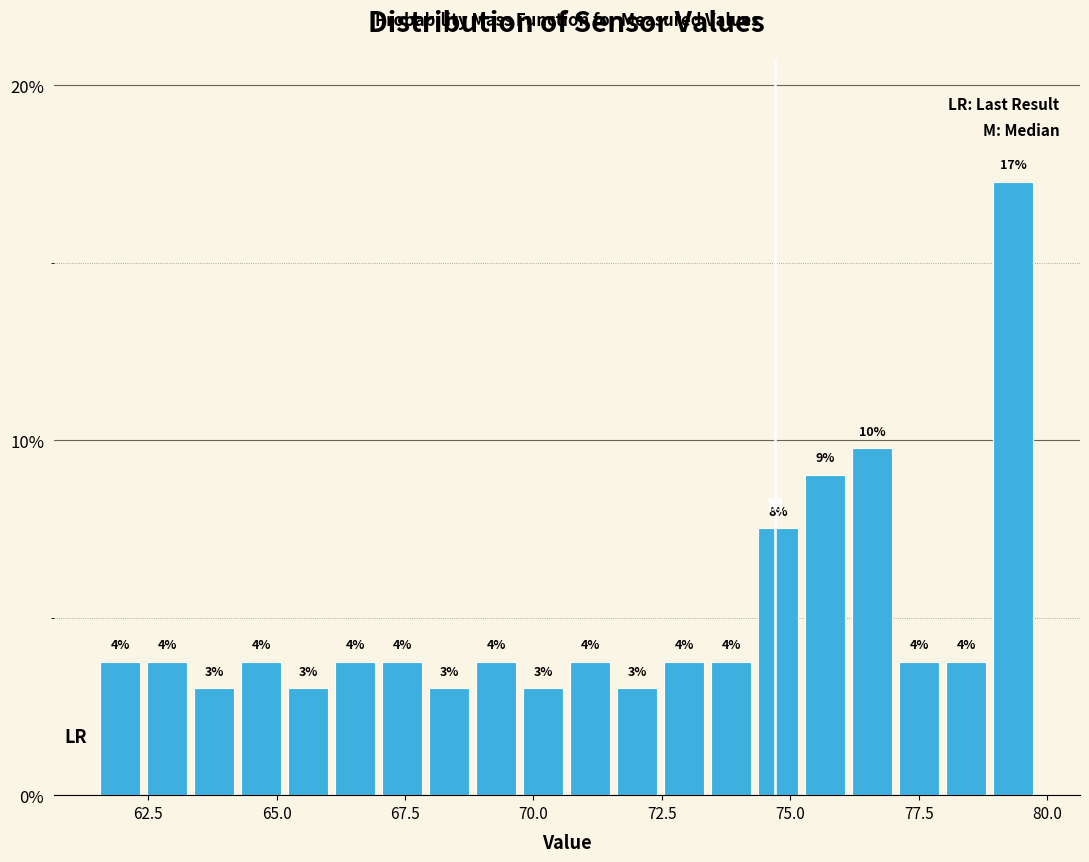

Around what value on the x-axis is the tallest bar? Give the approximate position of its centre, as read against the axis.

79.5